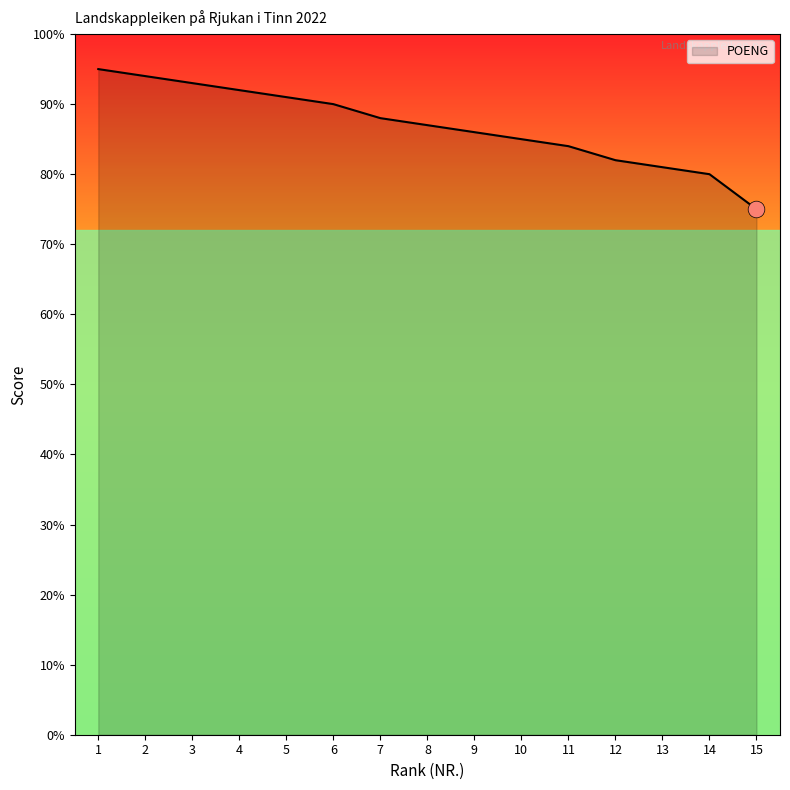

What is the difference between the maximum and minimum values?

20